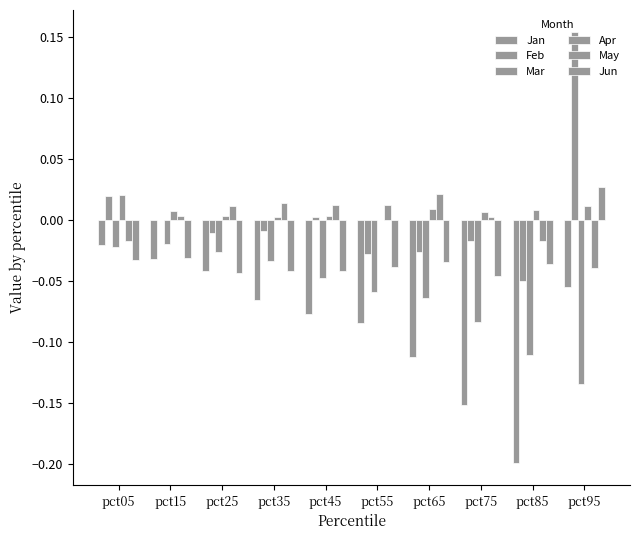

Reading right to left, extract all data points from this chart.

Jan: -0.1	-0.2	-0.2	-0.1	-0.1	-0.1	-0.1	-0.0	-0.0	-0.0
Feb: 0.2	-0.0	-0.0	-0.0	-0.0	0.0	-0.0	-0.0	-0.0	0.0
Mar: -0.1	-0.1	-0.1	-0.1	-0.1	-0.0	-0.0	-0.0	-0.0	-0.0
Apr: 0.0	0.0	0.0	0.0	-0.0	0.0	0.0	0.0	0.0	0.0
May: -0.0	-0.0	0.0	0.0	0.0	0.0	0.0	0.0	0.0	-0.0
Jun: 0.0	-0.0	-0.0	-0.0	-0.0	-0.0	-0.0	-0.0	-0.0	-0.0